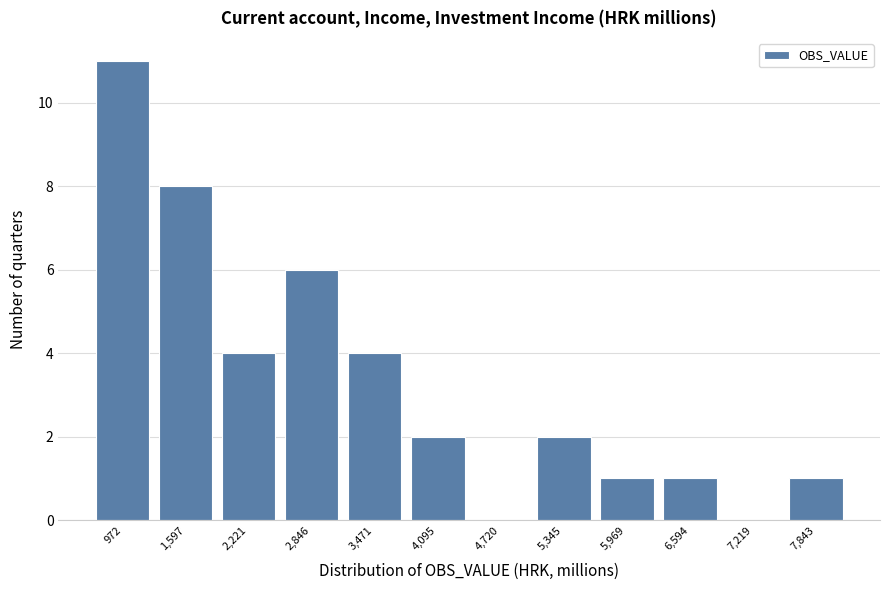

Reading right to left, extract all data points from this chart.

7,843=1	7,219=0	6,594=1	5,969=1	5,345=2	4,720=0	4,095=2	3,471=4	2,846=6	2,221=4	1,597=8	972=11